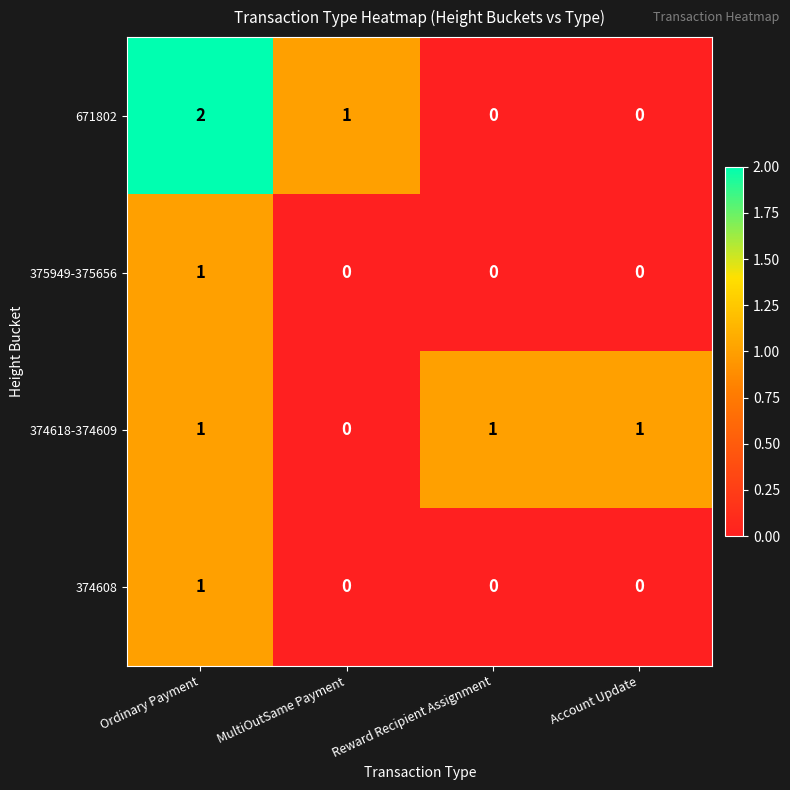

What is the total value across all series at MultiOutSame Payment?

1